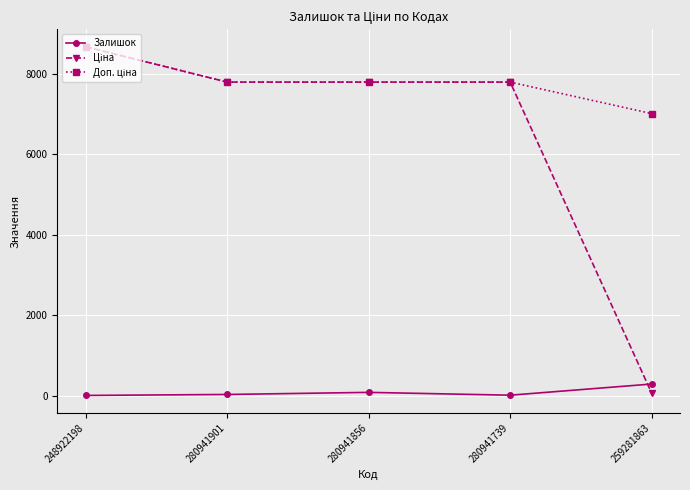

In Залишок, how many points are higher than both neighbors (excluding endpoints)?

1